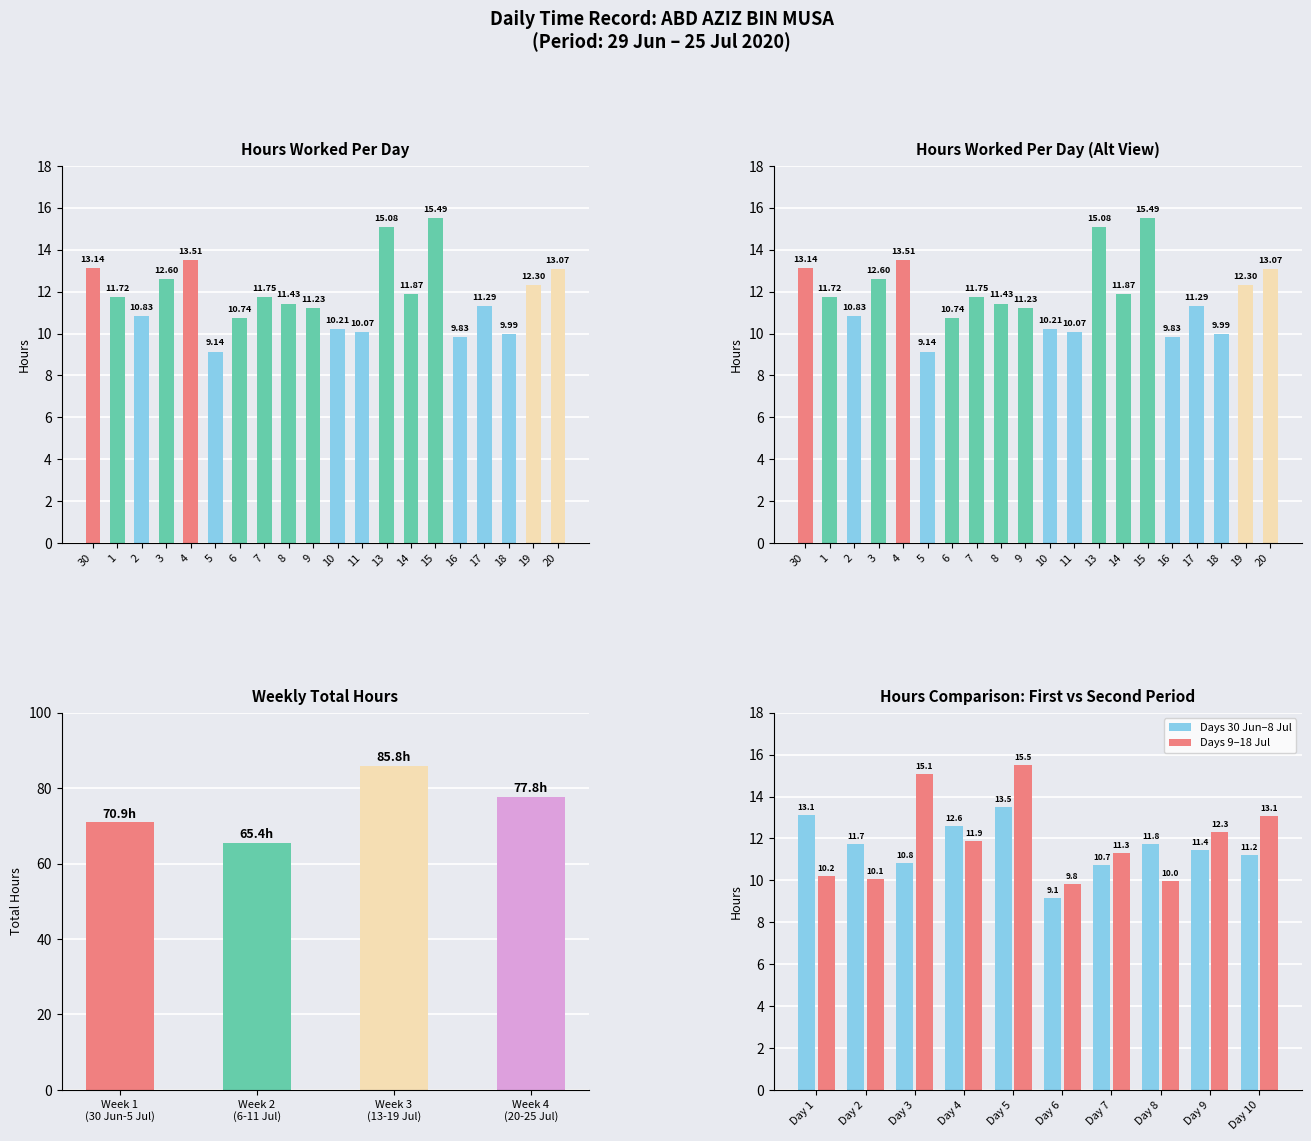

Reading left to right, what are all the values shown in this chart?

13.1	11.7	10.8	12.6	13.5	9.1	10.7	11.8	11.4	11.2	10.2	10.1	15.1	11.9	15.5	9.8	11.3	10.0	12.3	13.1